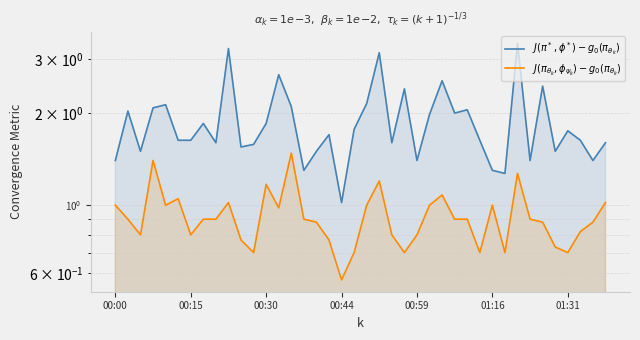

What is the minimum value for $J(\pi_{\theta_k}, \phi_{\psi_k}) - g_0(\pi_{\theta_k})$?

0.6